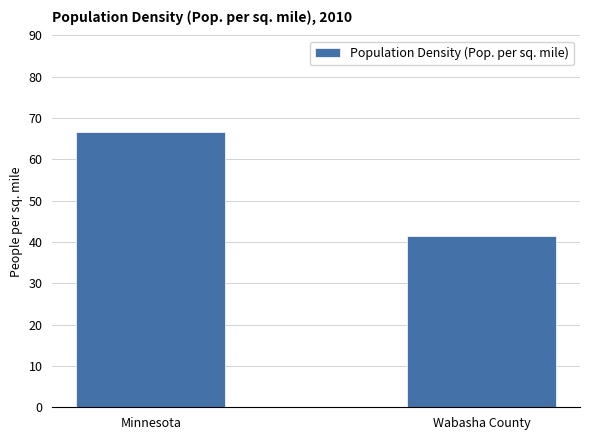

What is the value of the 2nd bar from the left?

41.4